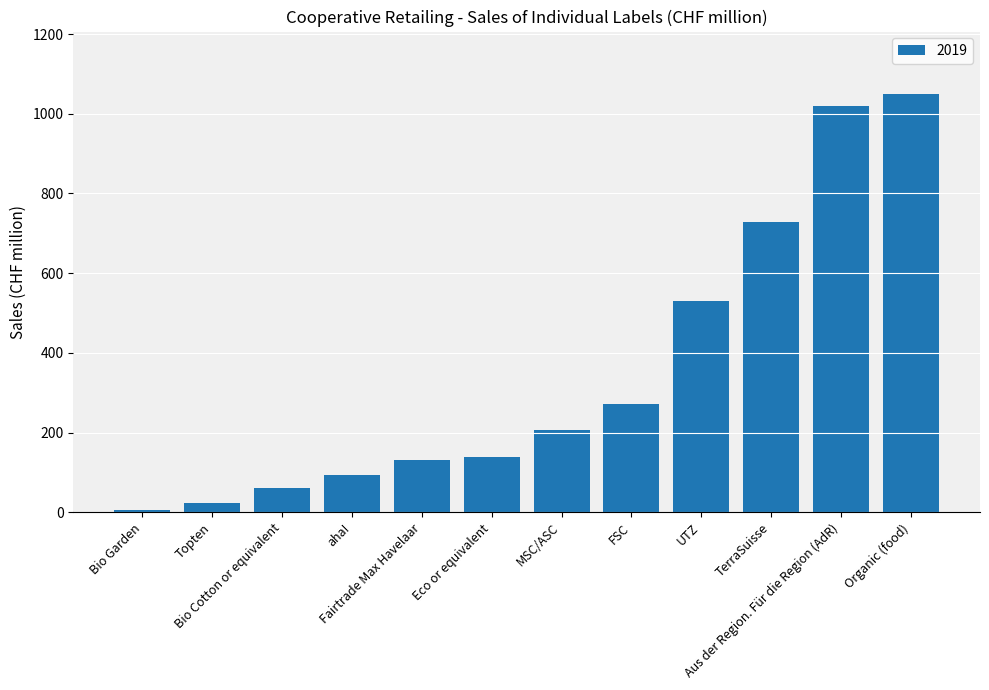

What is the sum of all values?

4261